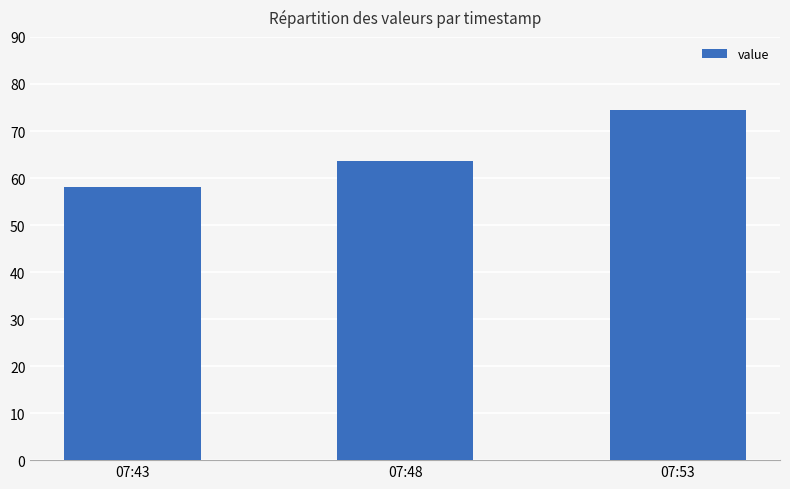

Between 07:53 and 07:48, which is larger?

07:53